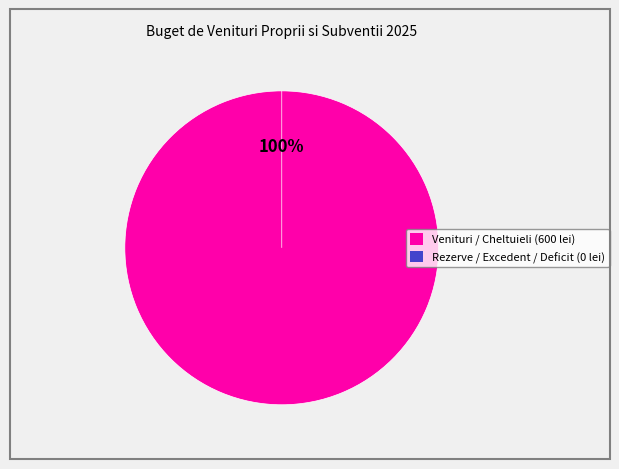

How many segments does this pie chart have?

2